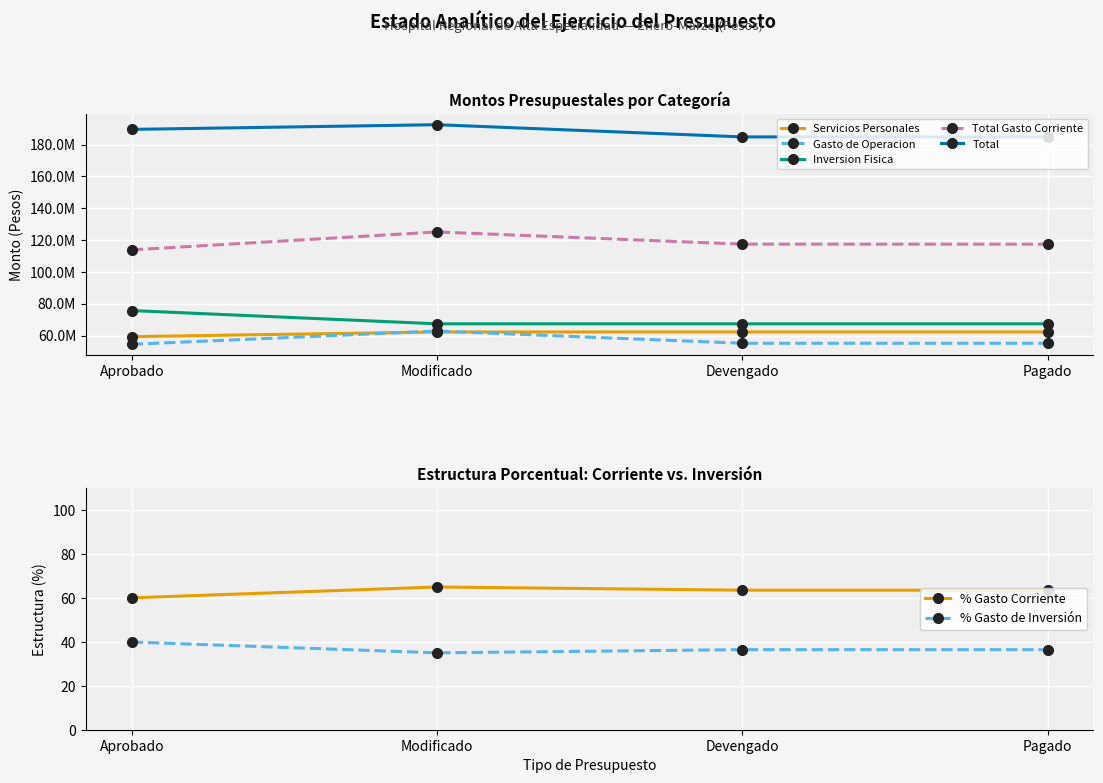

At which category is the sum across all series the highest?

Modificado